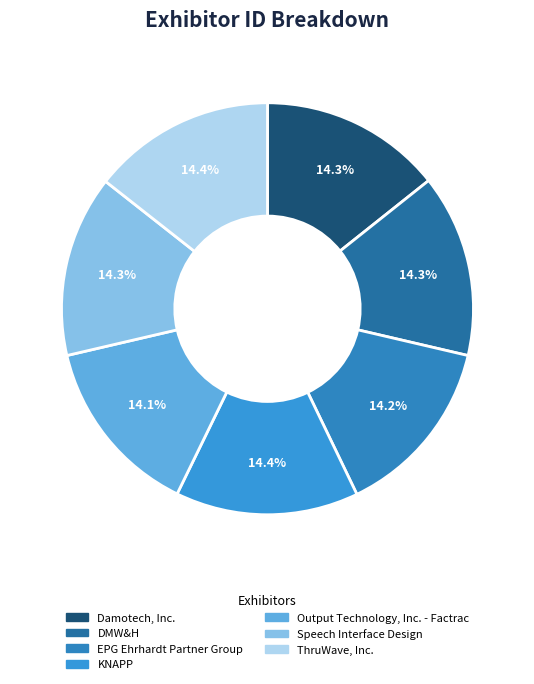

To the nearest percent, what is the combined percentage of Speech Interface Design and KNAPP?

29%